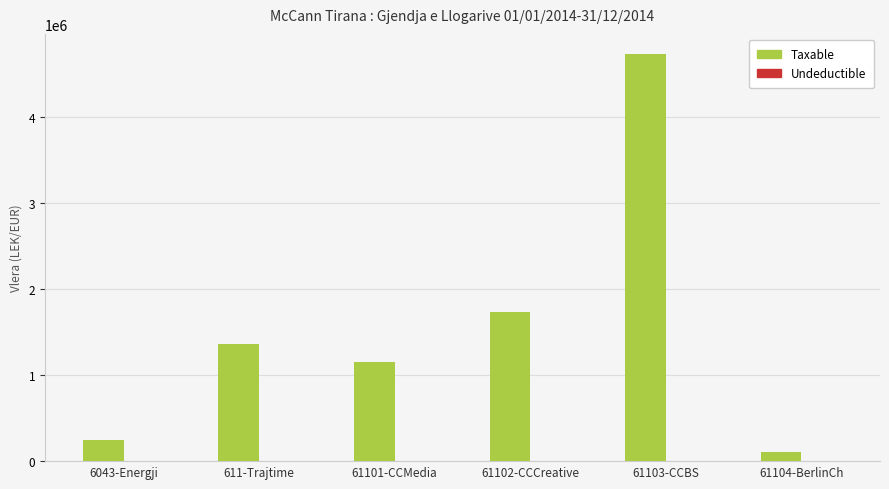

At which category is the sum across all series the highest?

61103-CCBS